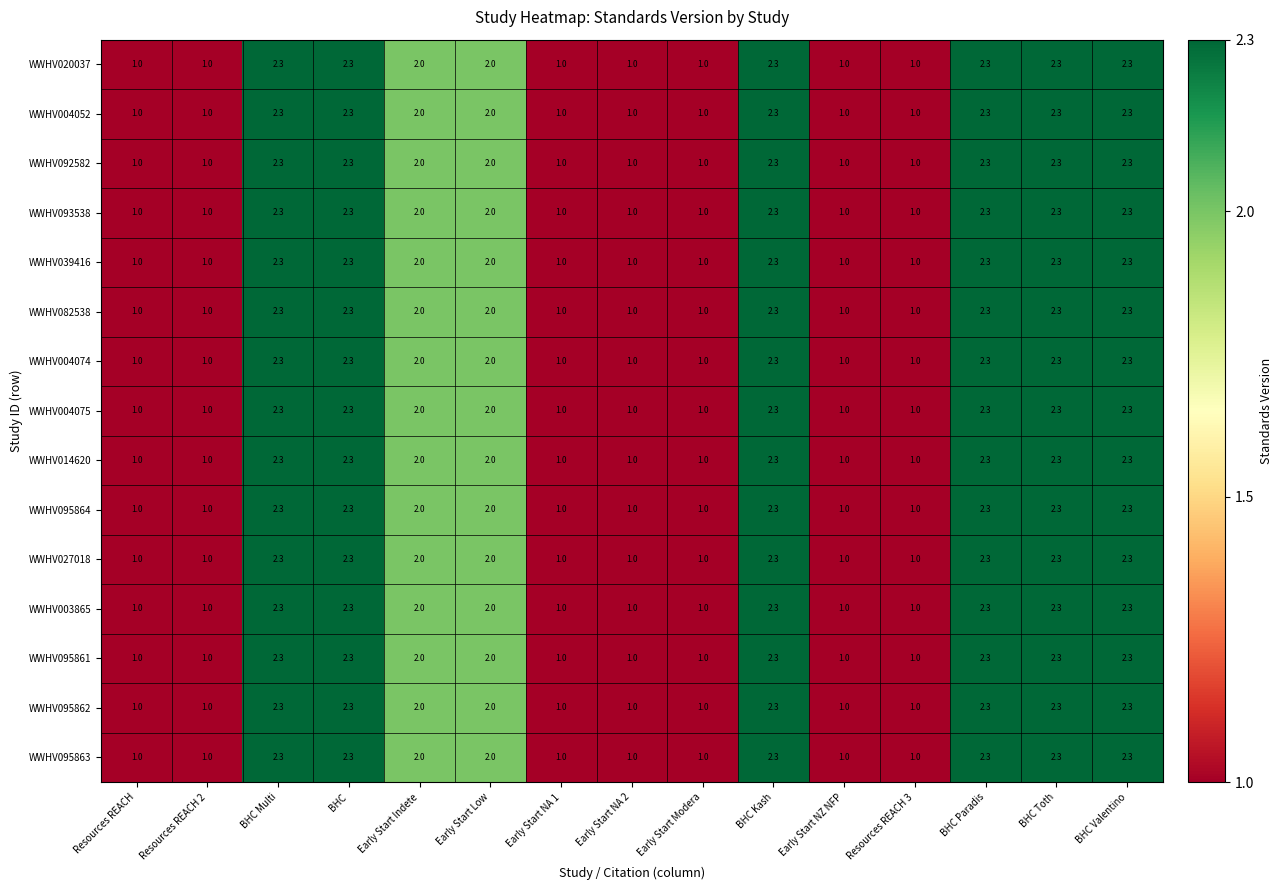

Where does the WWHV004052 series first go above 2?

BHC Multi